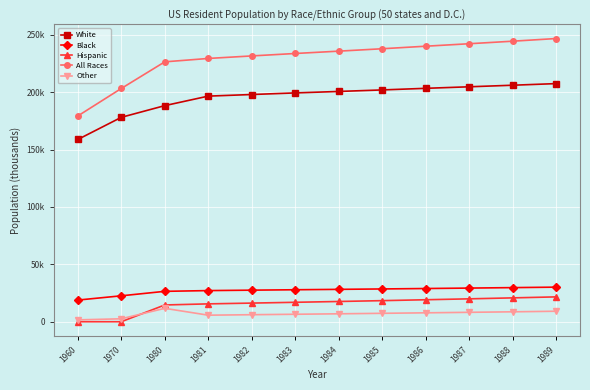

The All Races series shows 244499 at 1988. True or false?

True